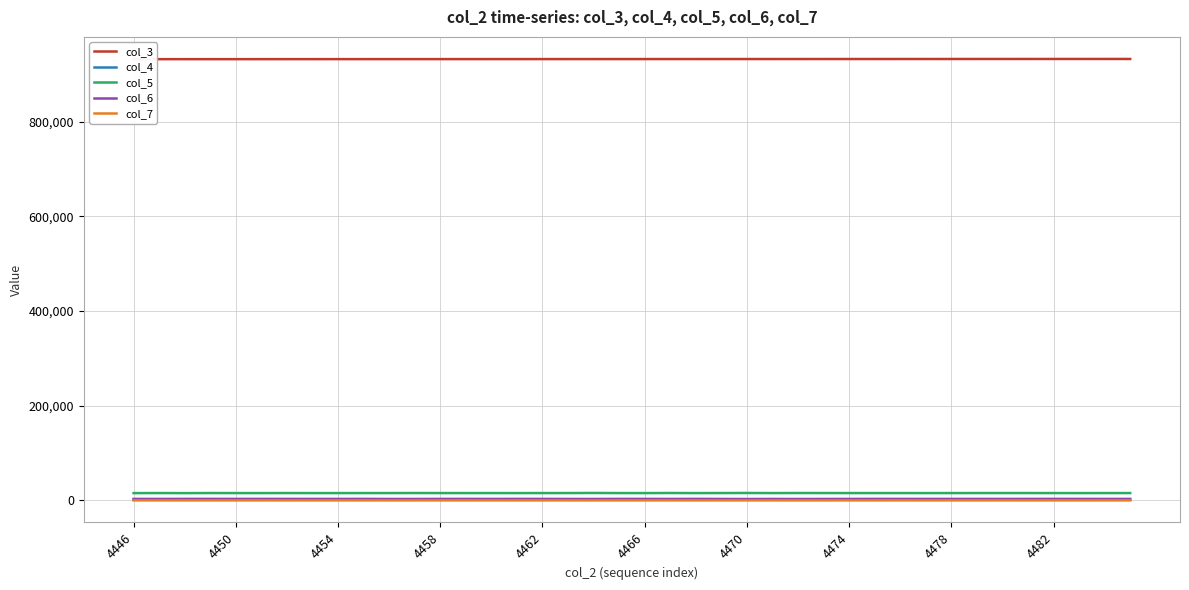

True or false: col_7 and col_5 cross at least once.

False